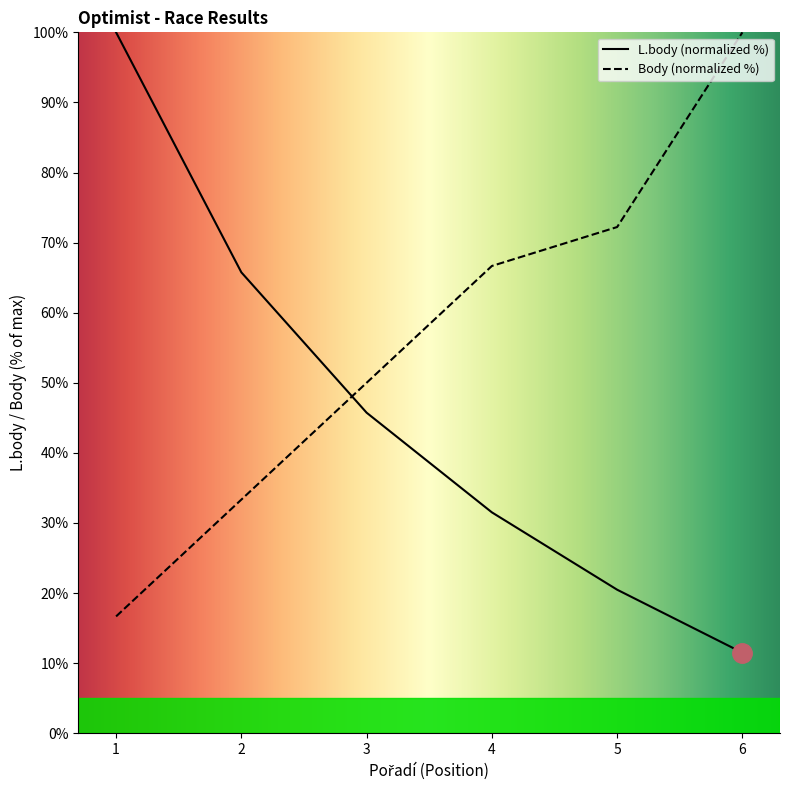

True or false: Body (normalized %) has a value of 44.0 at 6.

False